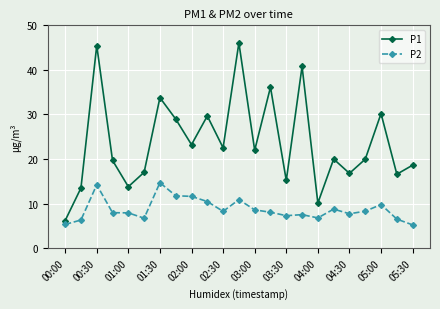

True or false: P1 and P2 cross at least once.

False